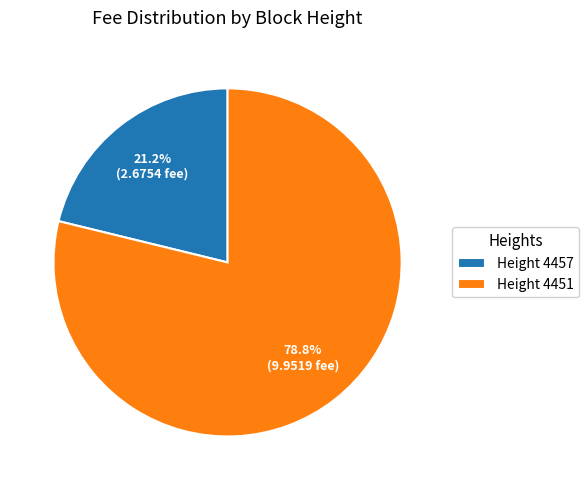

Which slice represents more than half of the pie?

Height 4451